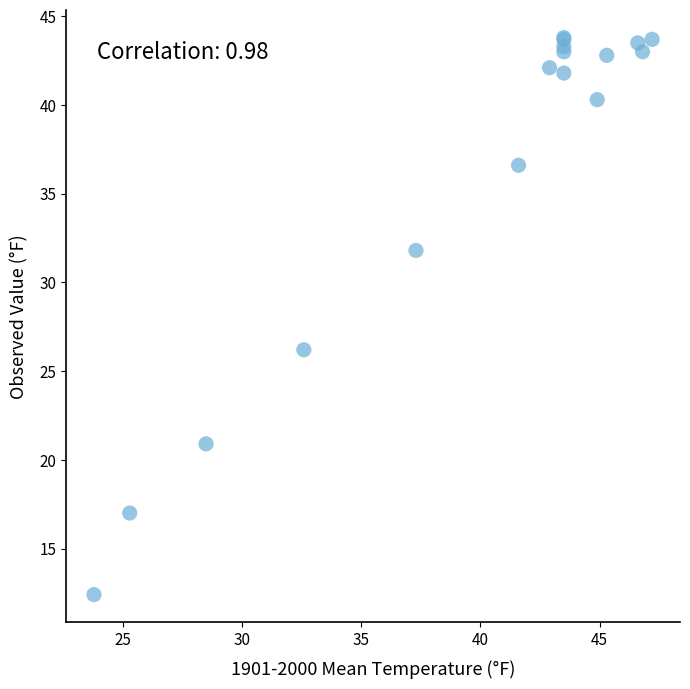

What Y value in the scatter plot is closest to 28?

26.2